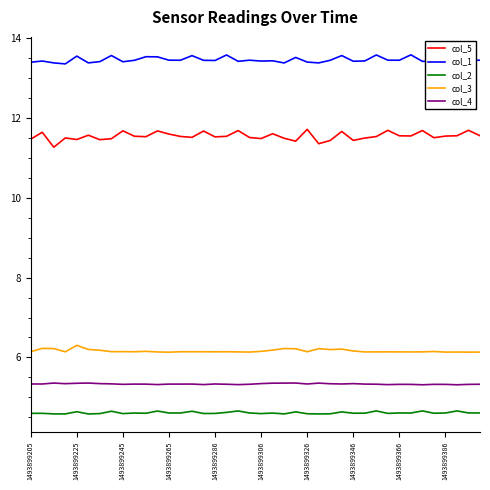

True or false: col_1 and col_5 intersect in this chart.

False